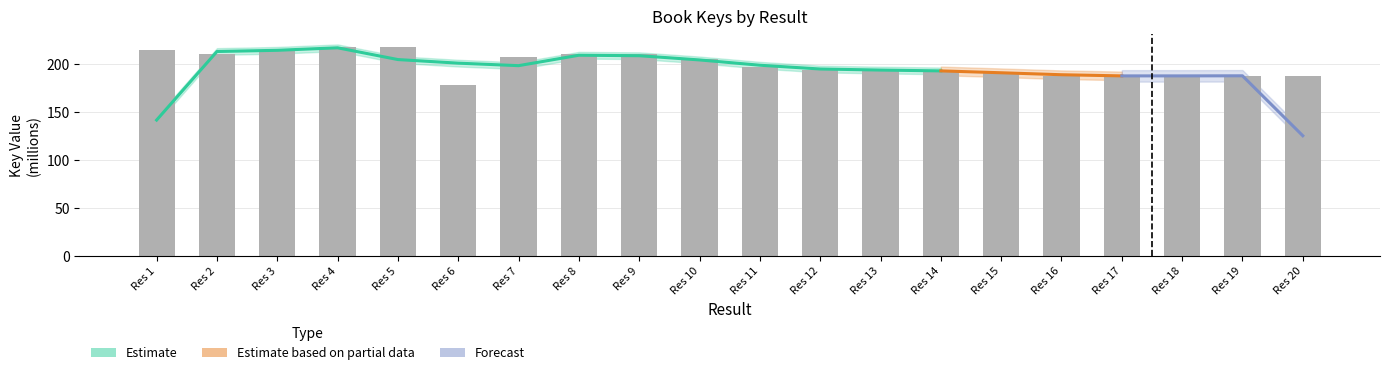

What is the approximate value at Res 9?

210.4